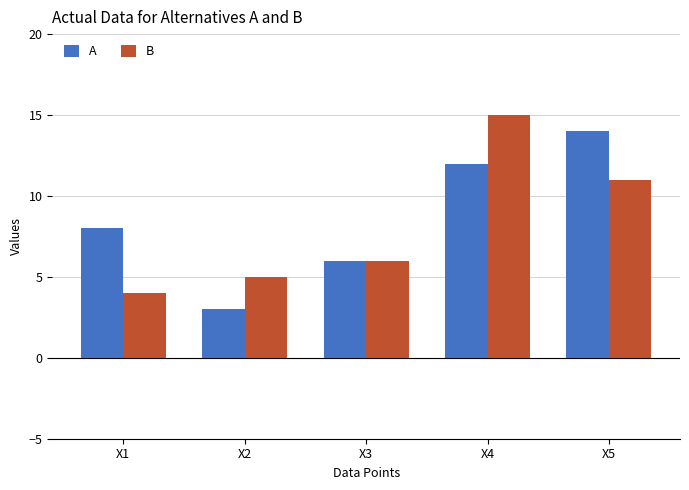

What are all the series names shown in the legend?

A, B